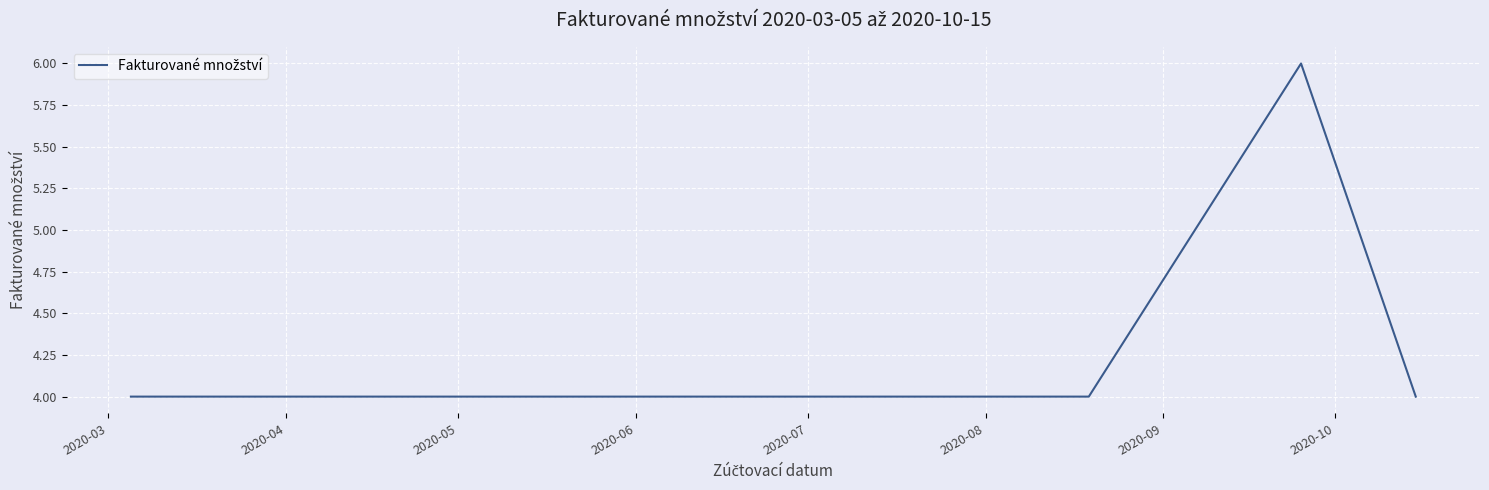

How many data points does each series have?

12